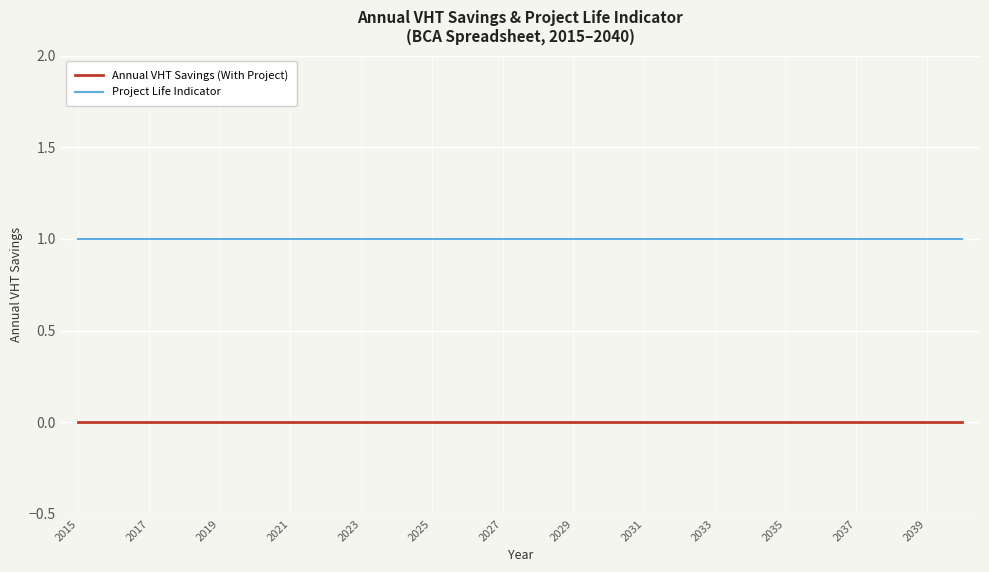

True or false: Annual VHT Savings (With Project) and Project Life Indicator cross at least once.

False